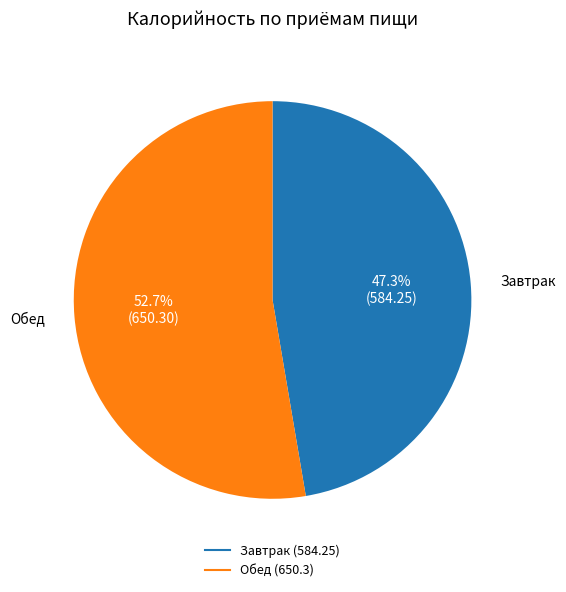

Which has a higher value, Завтрак or Обед?

Обед